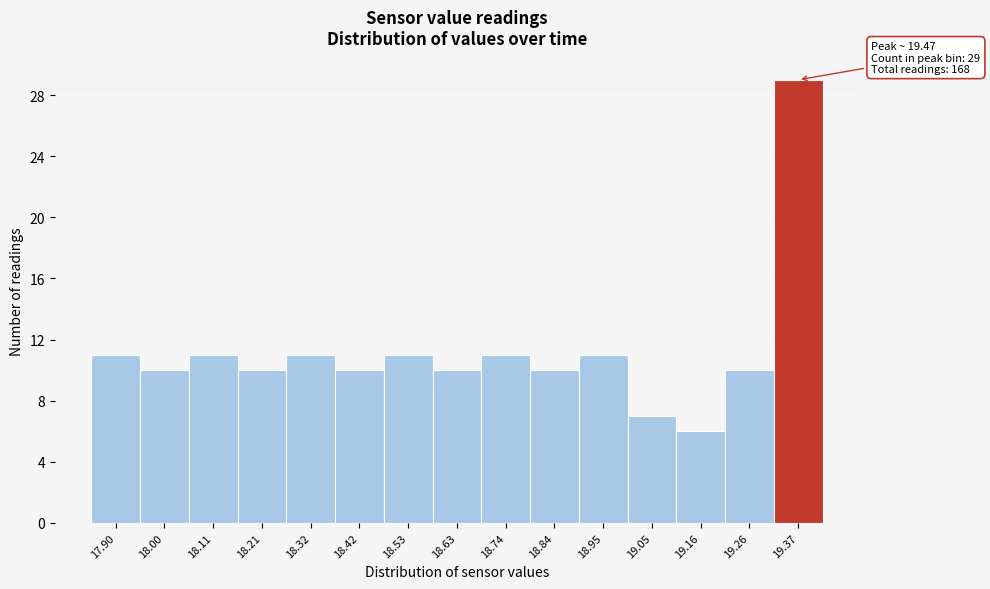

Reading left to right, list all the values displayed in this chart.

17.90=11	18.00=10	18.11=11	18.21=10	18.32=11	18.42=10	18.53=11	18.63=10	18.74=11	18.84=10	18.95=11	19.05=7	19.16=6	19.26=10	19.37=29